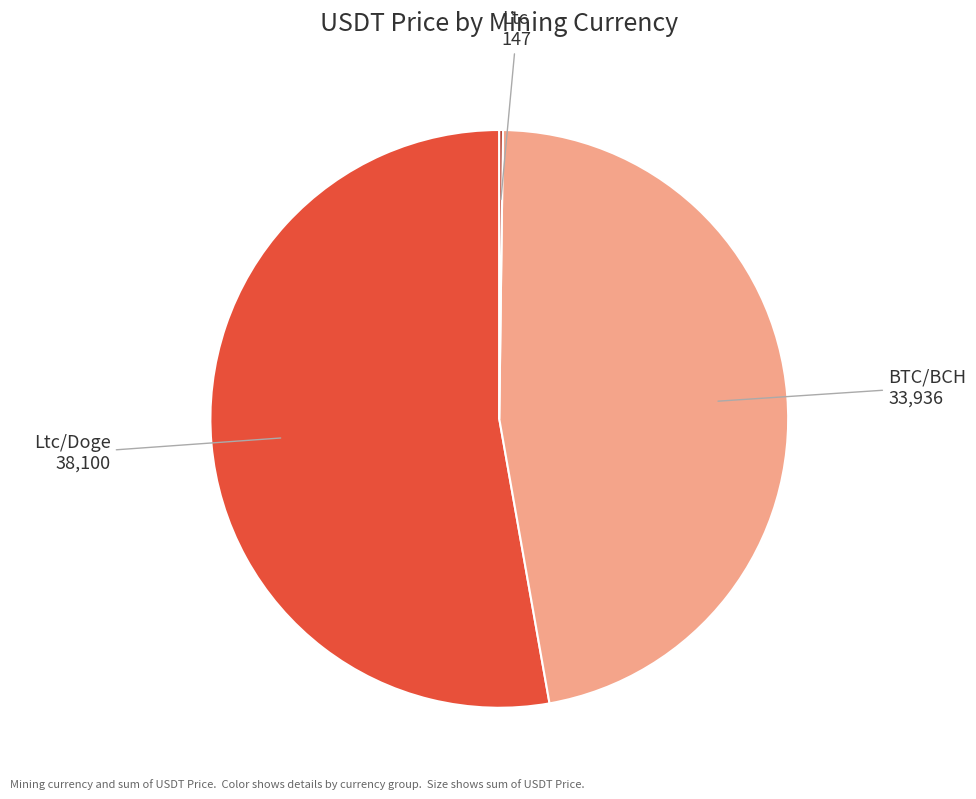

The BTC/BCH slice represents 53% of the pie. True or false?

False